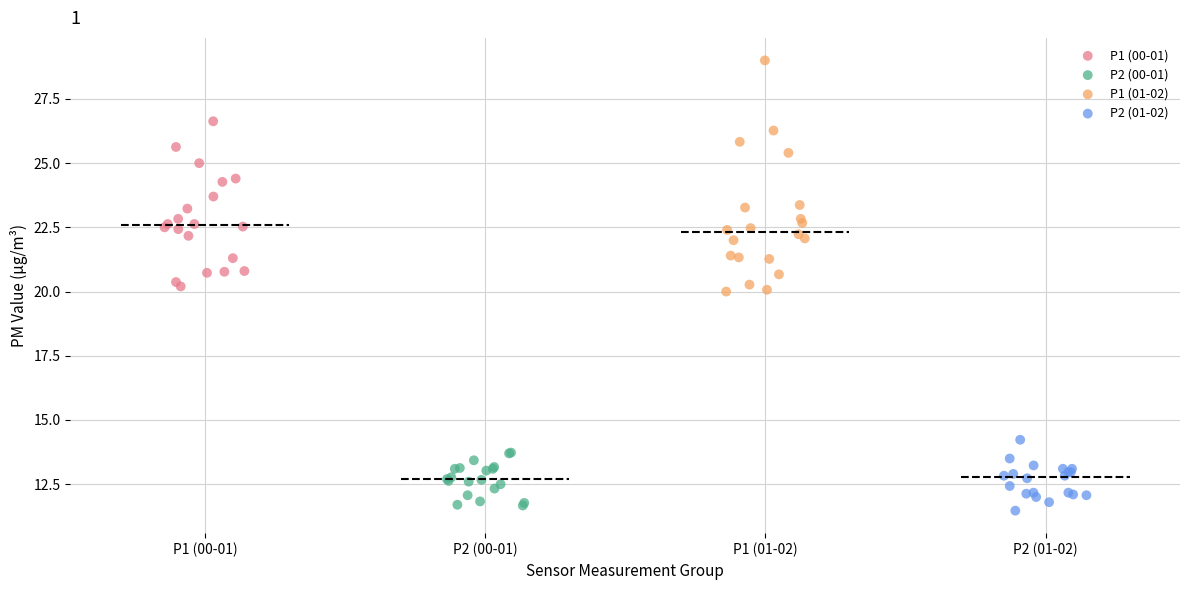

Which series reaches the maximum Y coordinate?

P1 (01-02)